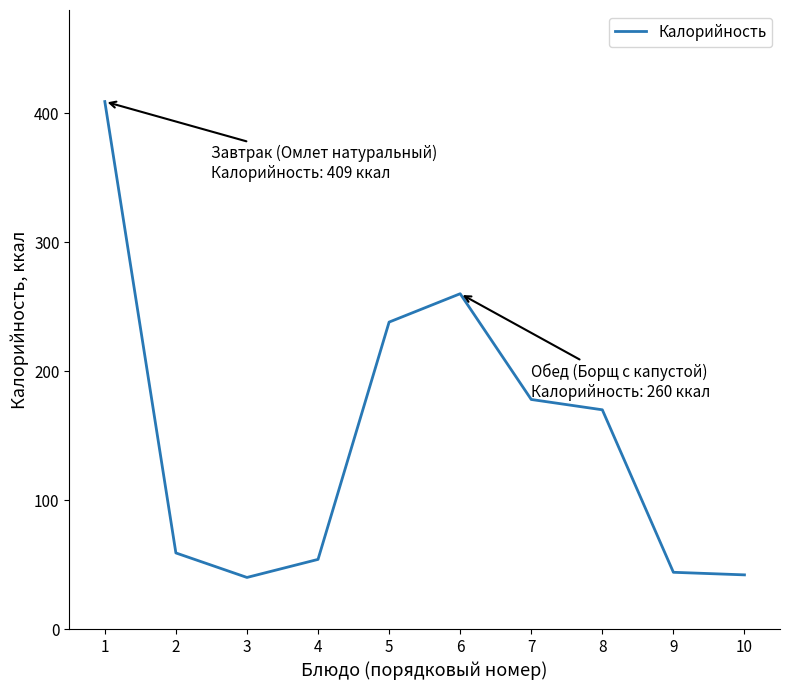

What is the maximum value shown in the chart?

409